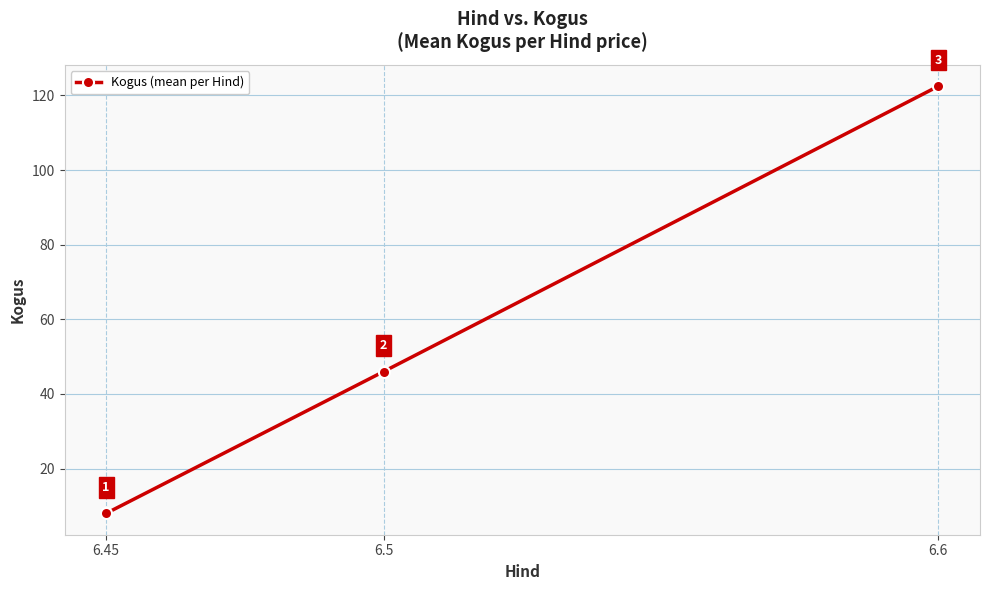

List the labels in order of value, smallest first.

6.45, 6.5, 6.6